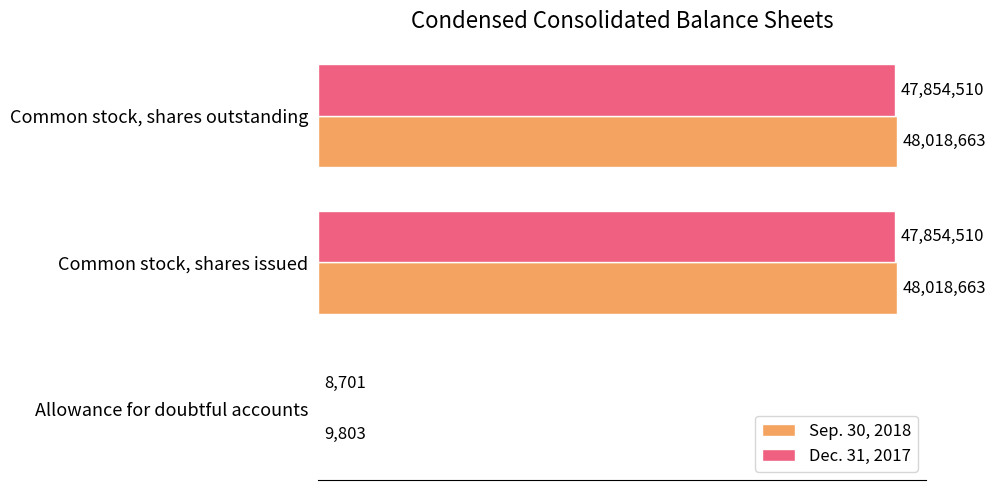

What are all the series names shown in the legend?

Sep. 30, 2018, Dec. 31, 2017